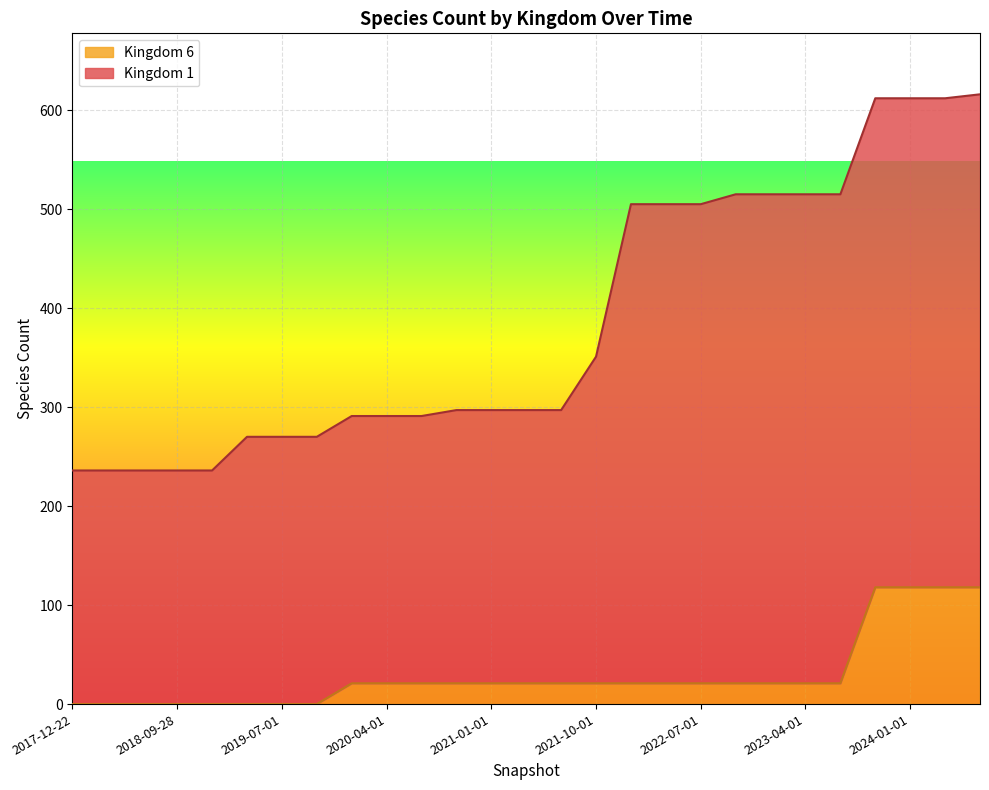

What is the change in value from 2022-07-01 to 2024-01-01?

+97